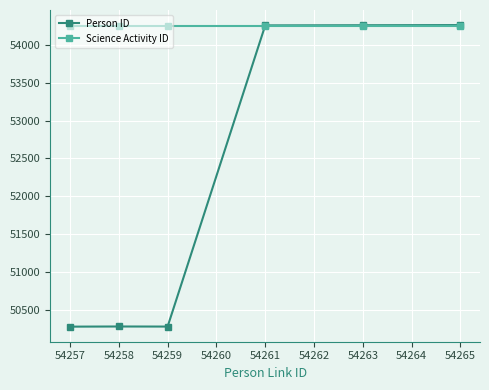

What is the difference between the maximum and minimum values in the Person ID series?

3988